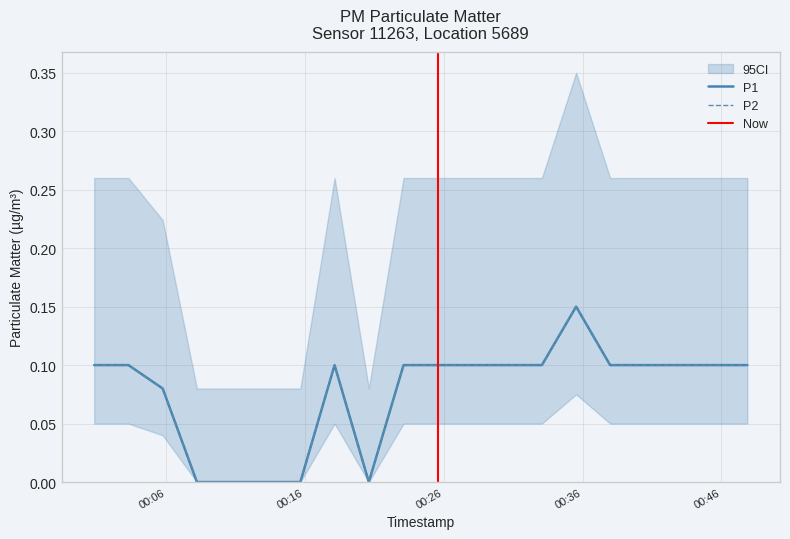

Does the chart display data point markers on the line(s)?

No